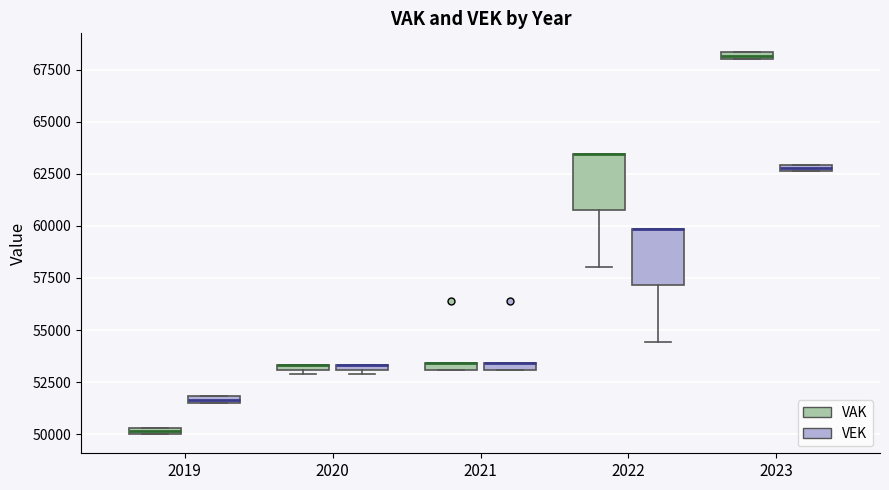

Where is the upper edge of the box for 2021 (VAK) on the y-axis? The values are not printed on the chart, so give them approximately, as read against the axis.

53500